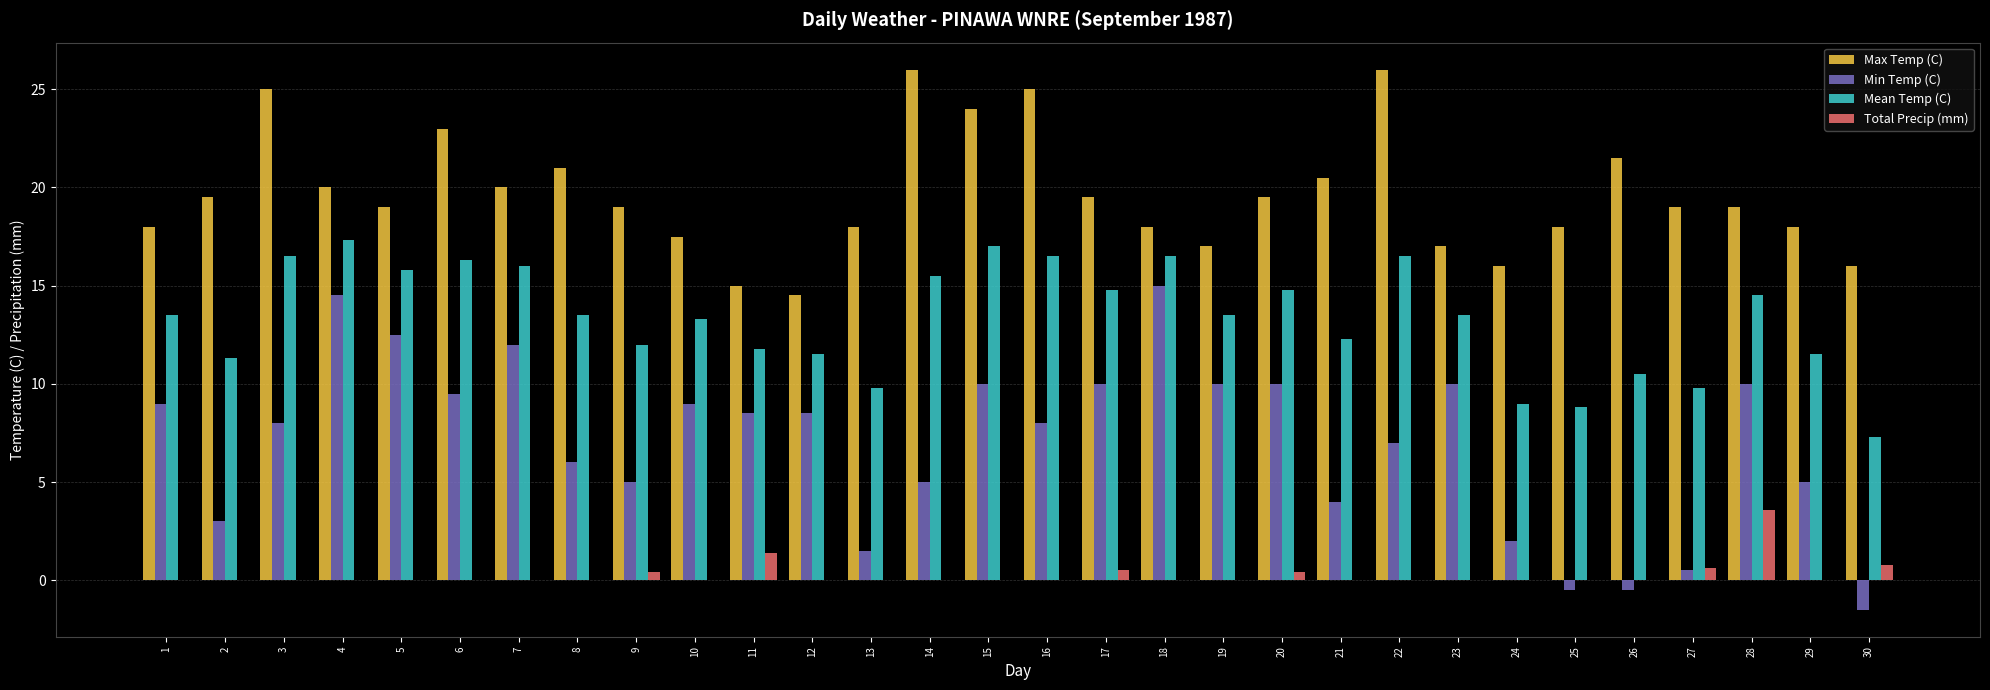

Is the value of Mean Temp (C) at 15 greater than the value of Min Temp (C) at 27?

Yes